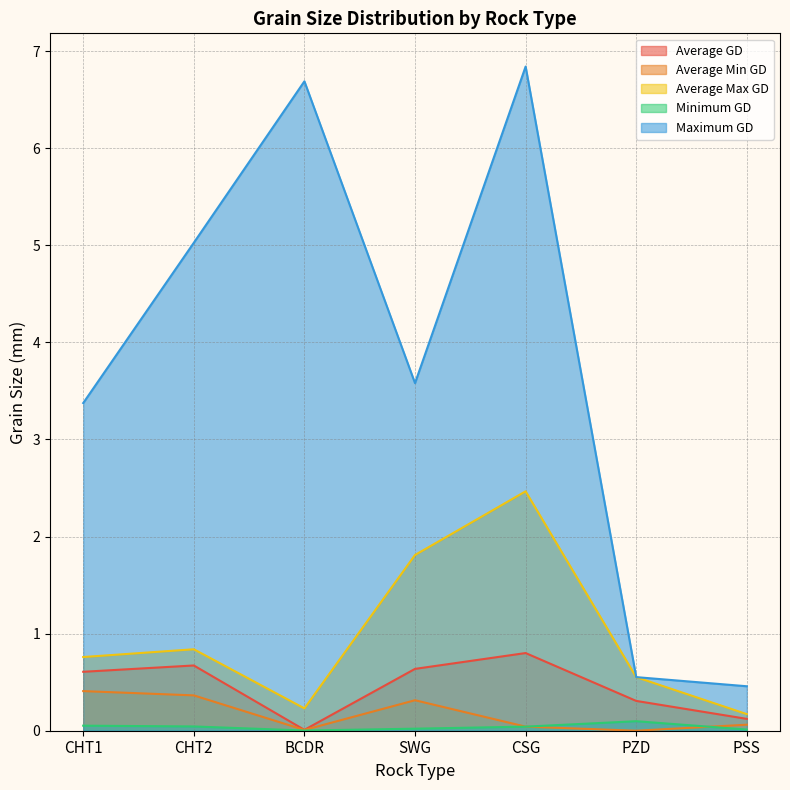

True or false: Maximum GD has more than 1 points higher than both neighbors.

True